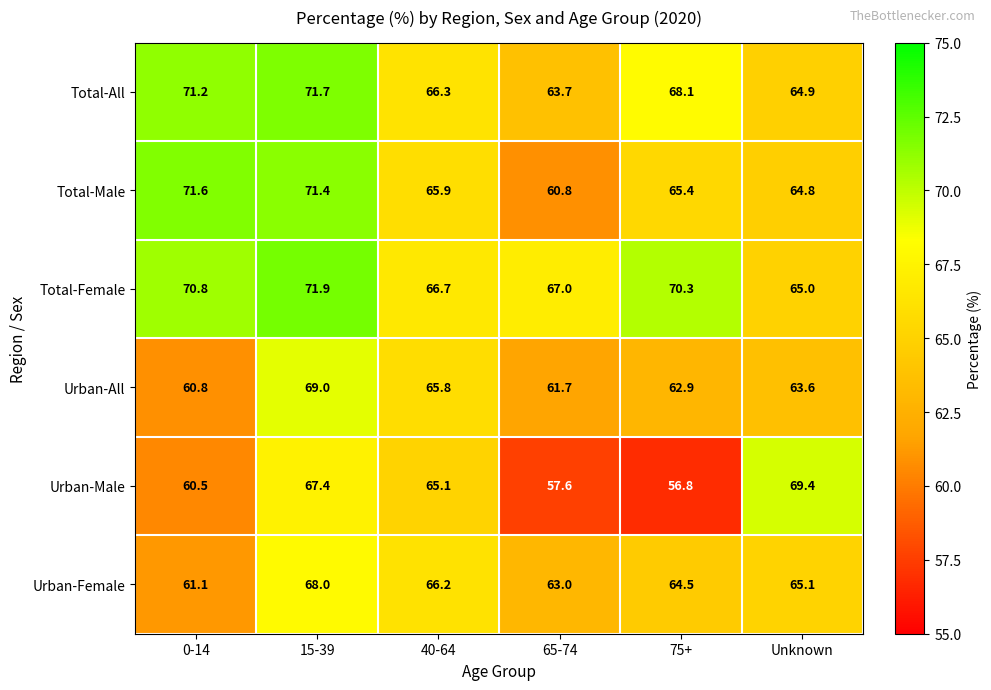

What is the total value across all series at 40-64?

396.0